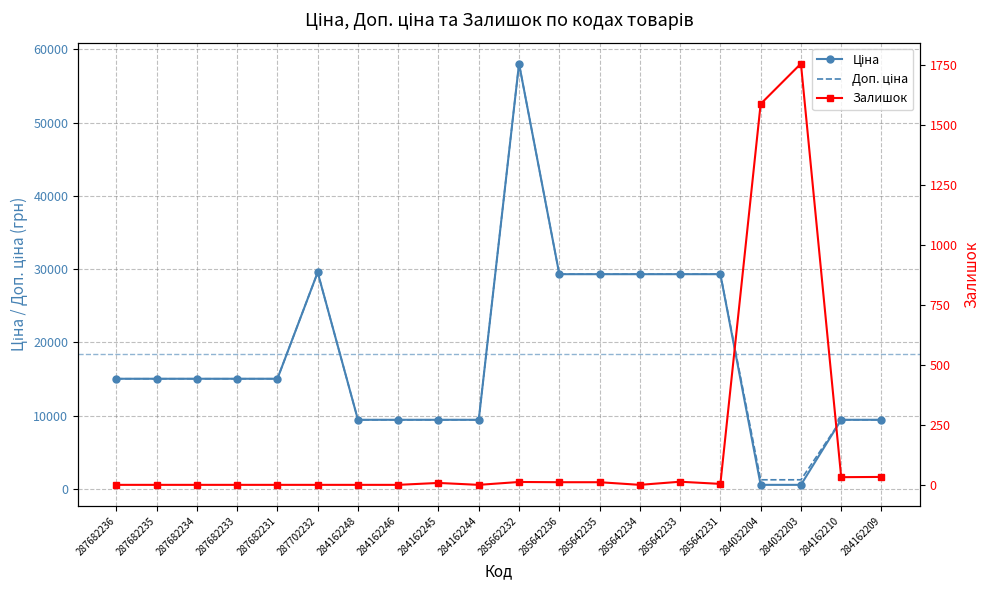

The Ціна series shows 15019.2 at 287682235. True or false?

True